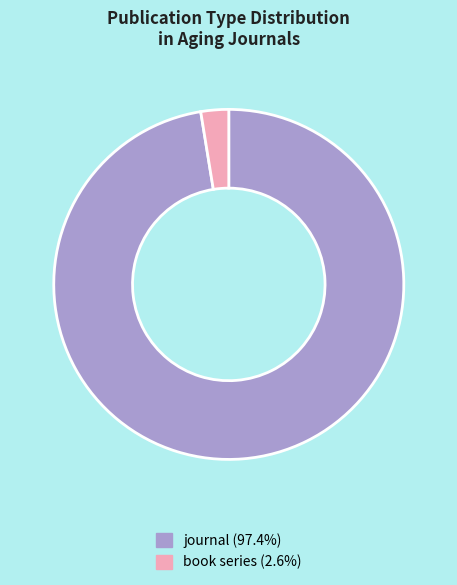

Rank the categories by value from highest to lowest.

journal, book series